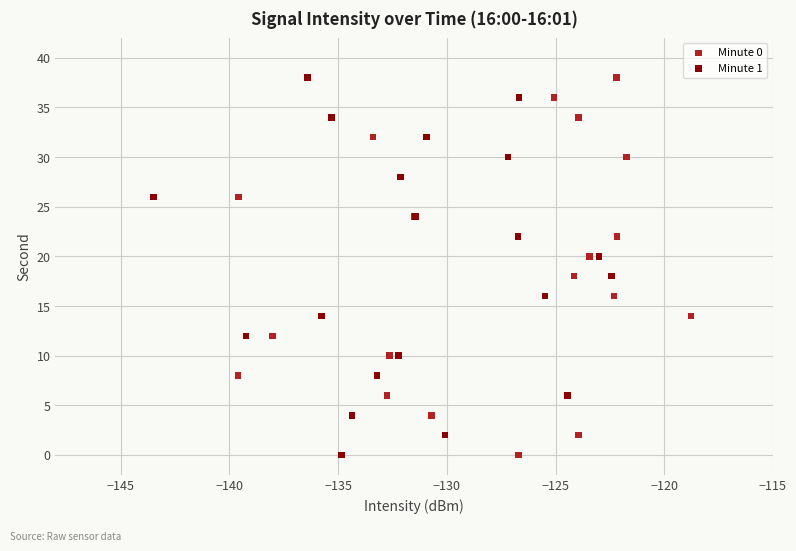

What are all the series names shown in the legend?

Minute 0, Minute 1